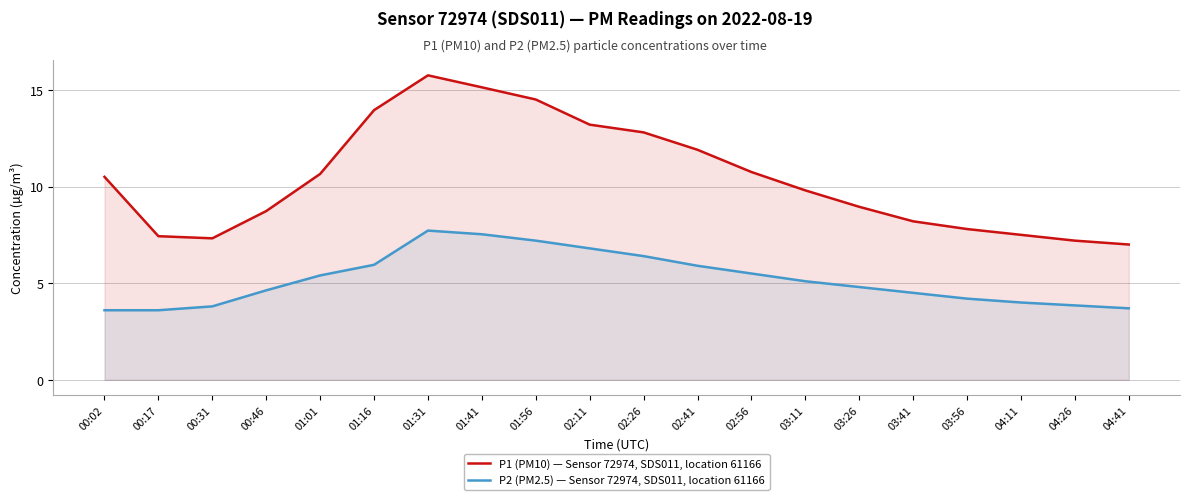

What is the label of the 3rd point from the left?

00:31